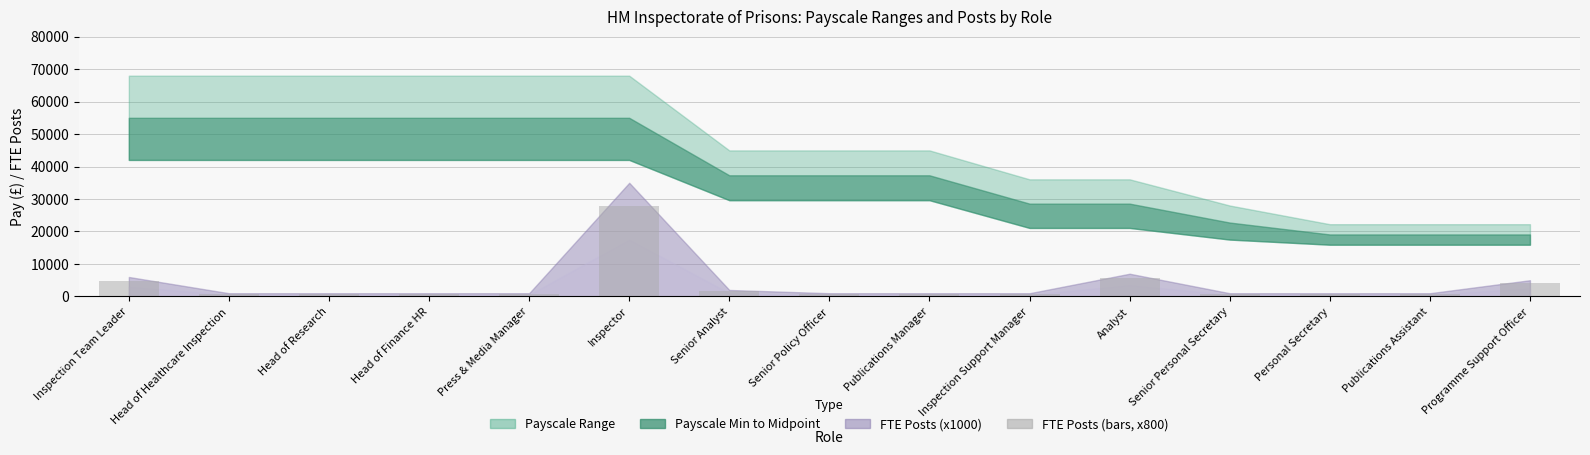

What is the greatest value displayed?

28000